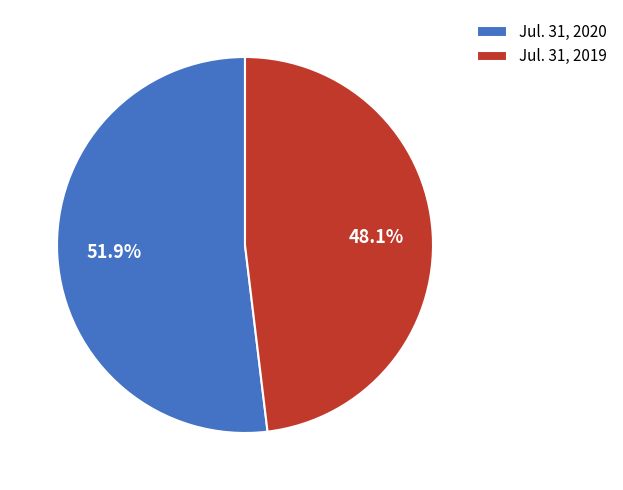

Rank the categories by value from highest to lowest.

Jul. 31, 2020, Jul. 31, 2019